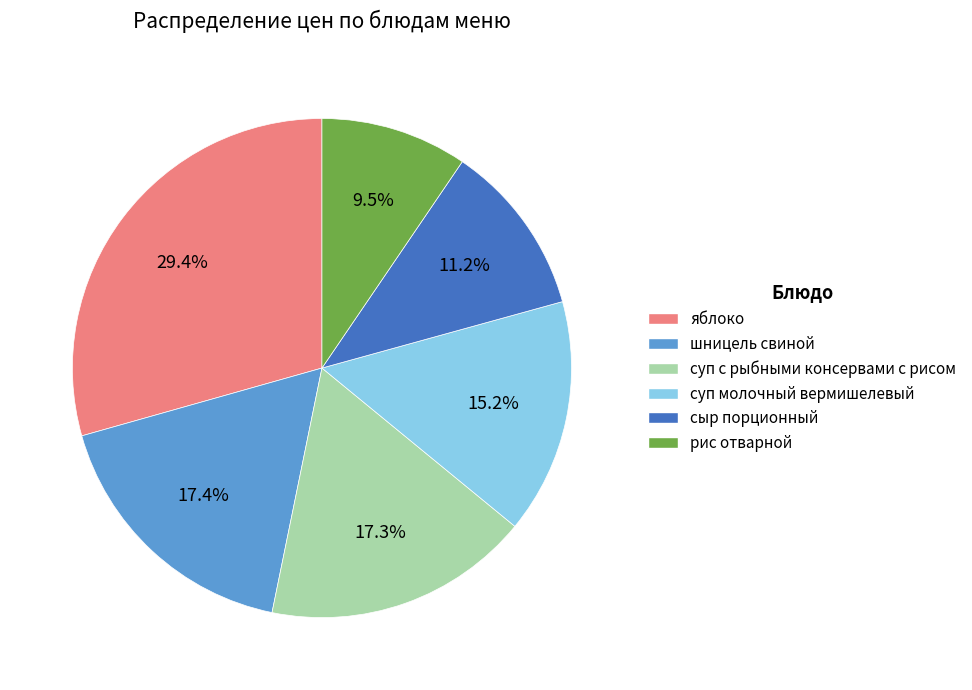

Is there a majority slice in this chart?

No